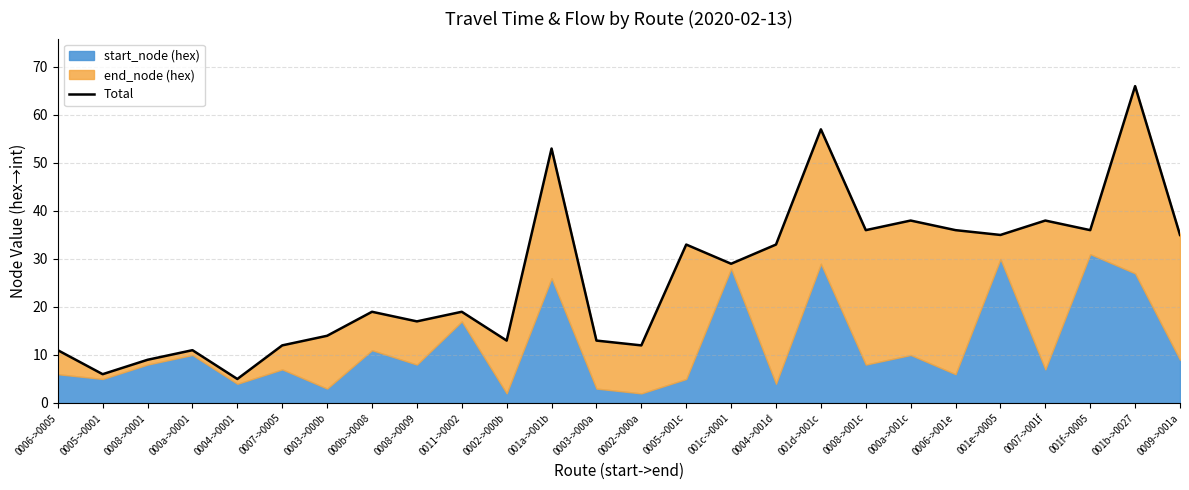

Is it true that the value at 0008->001c is 36?

True